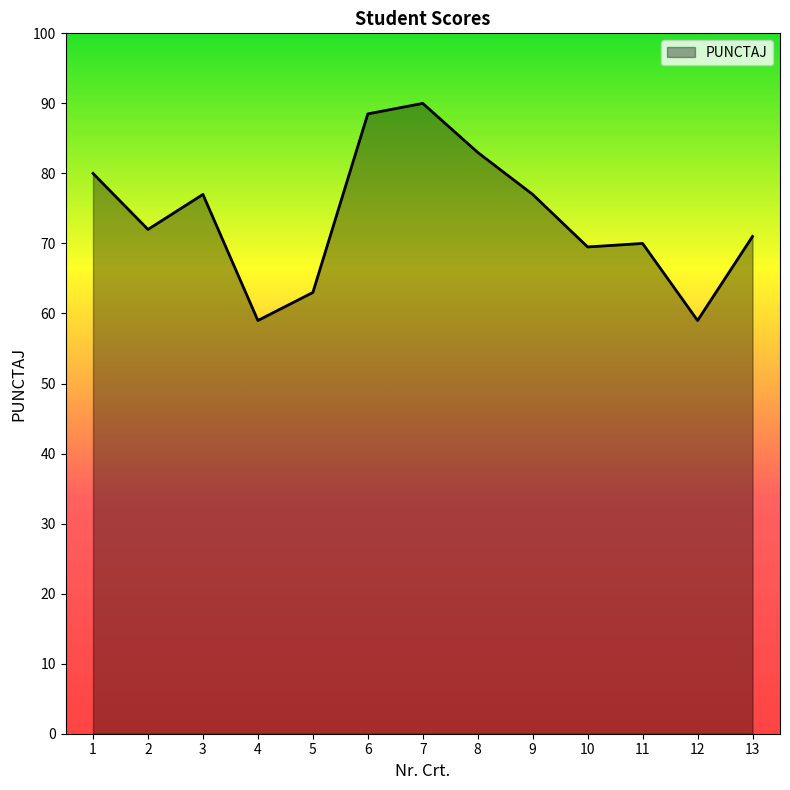

Reading right to left, what are all the values shown in this chart?

71.0	59.0	70.0	69.5	77.0	83.0	90.0	88.5	63.0	59.0	77.0	72.0	80.0